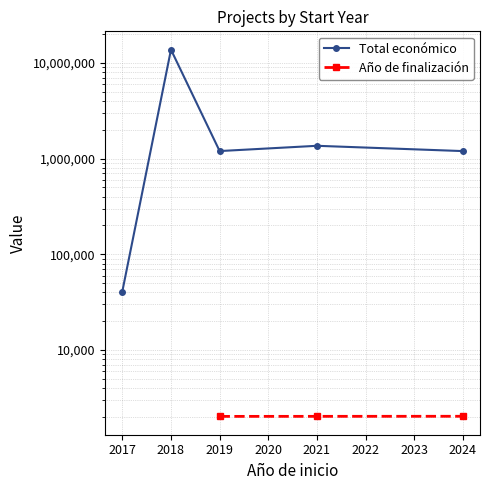

What are all the series names shown in the legend?

Total económico, Año de finalización